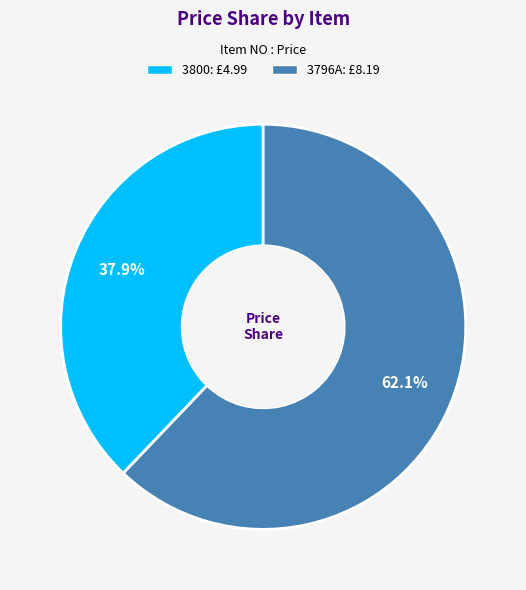

Rank the categories by value from highest to lowest.

3796A, 3800